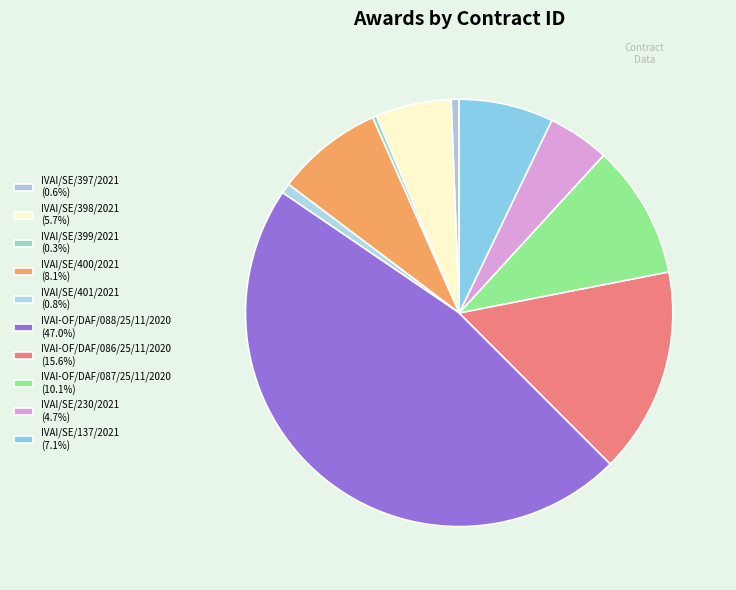

Which slice is the smallest?

IVAI/SE/399/2021